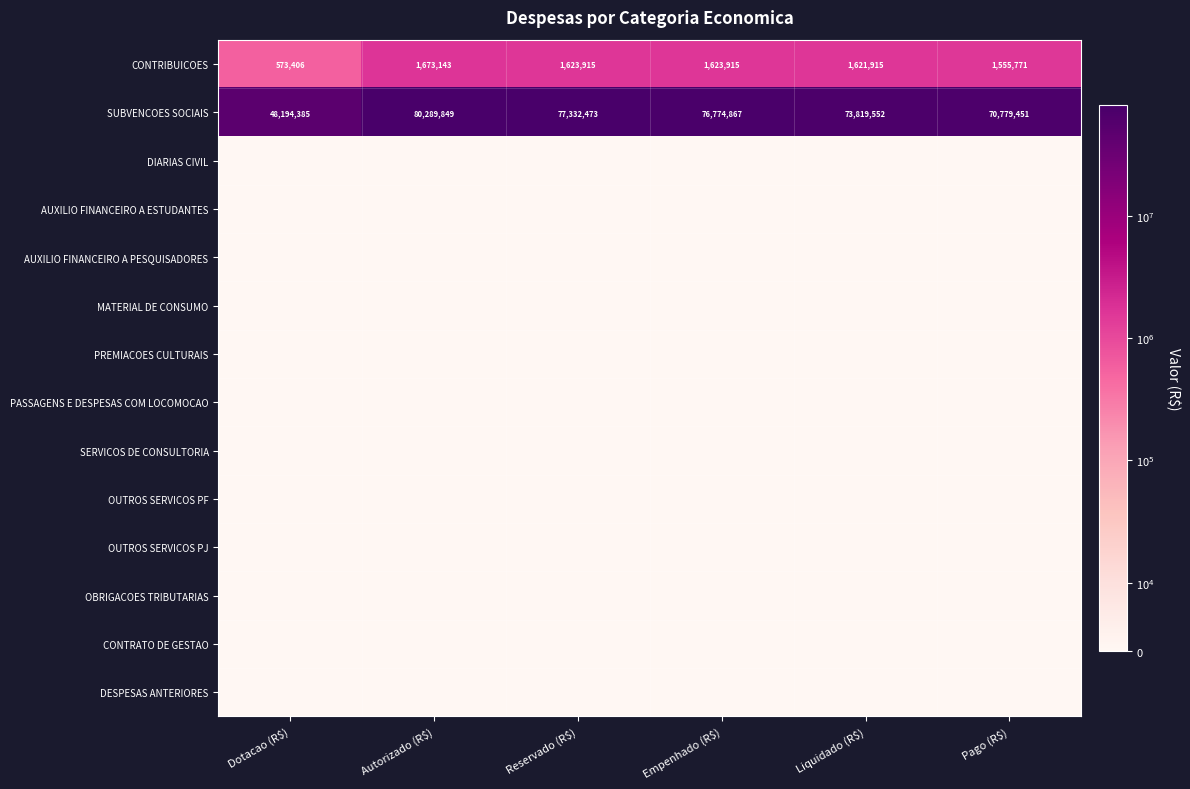

What is the sum of all CONTRIBUICOES values?

8672065